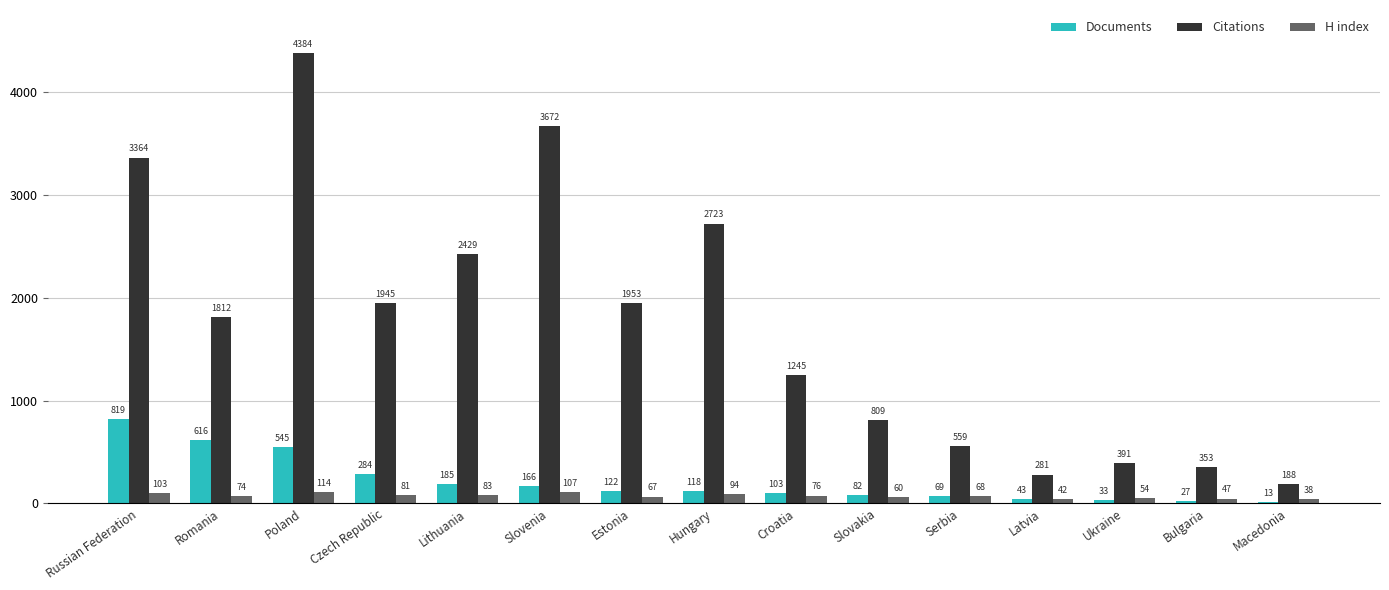

Between Serbia and Ukraine, which series saw the biggest shift?

Citations